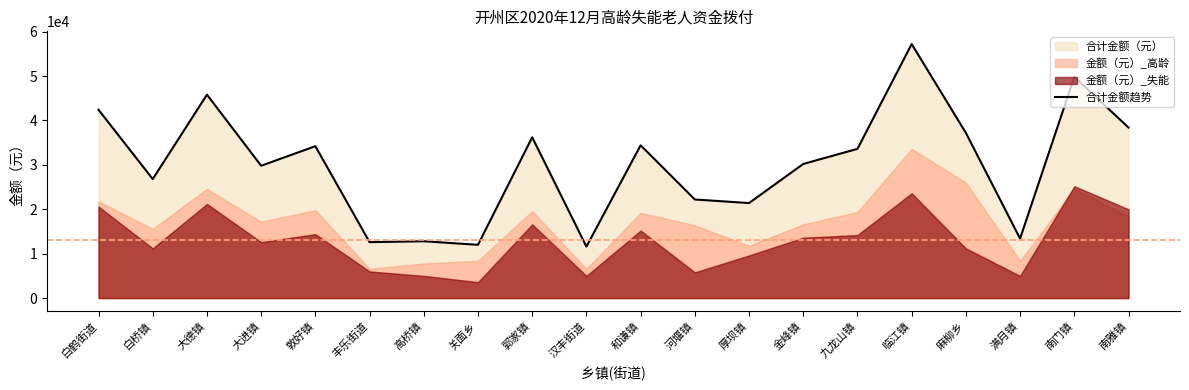

Reading left to right, list all the values displayed in this chart.

42400	26800	45800	29800	34200	12600	12800	12000	36200	11600	34400	22200	21400	30200	33600	57200	37200	13400	49800	38400